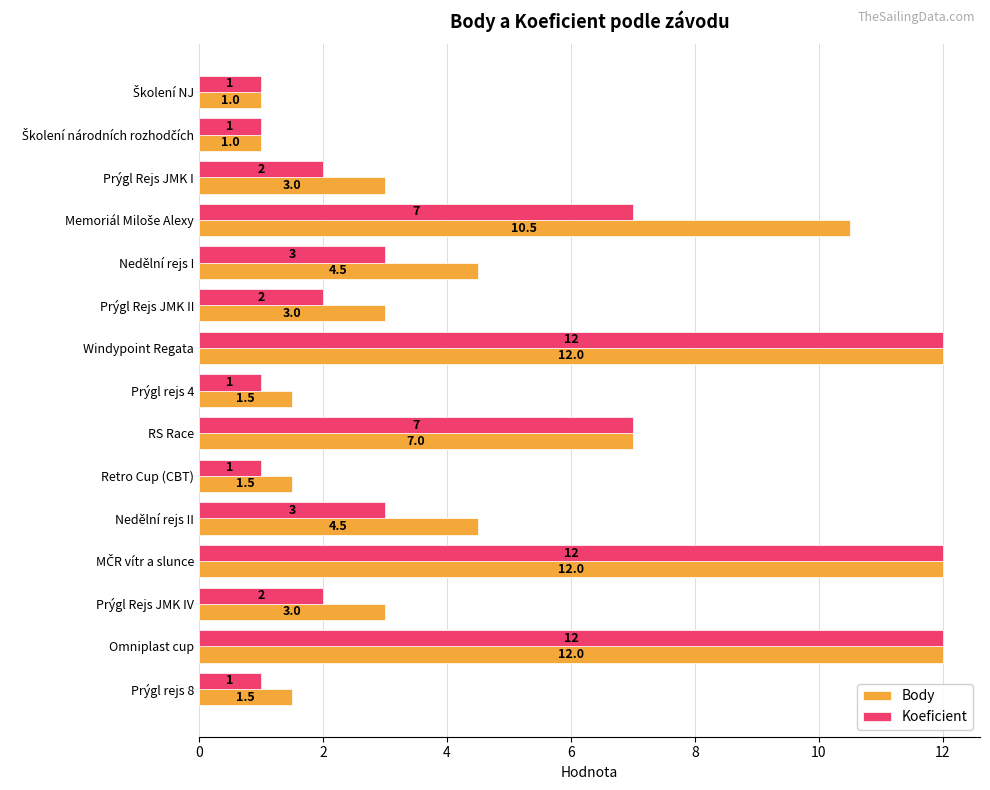

What is the lowest value of the Koeficient series?

1.0